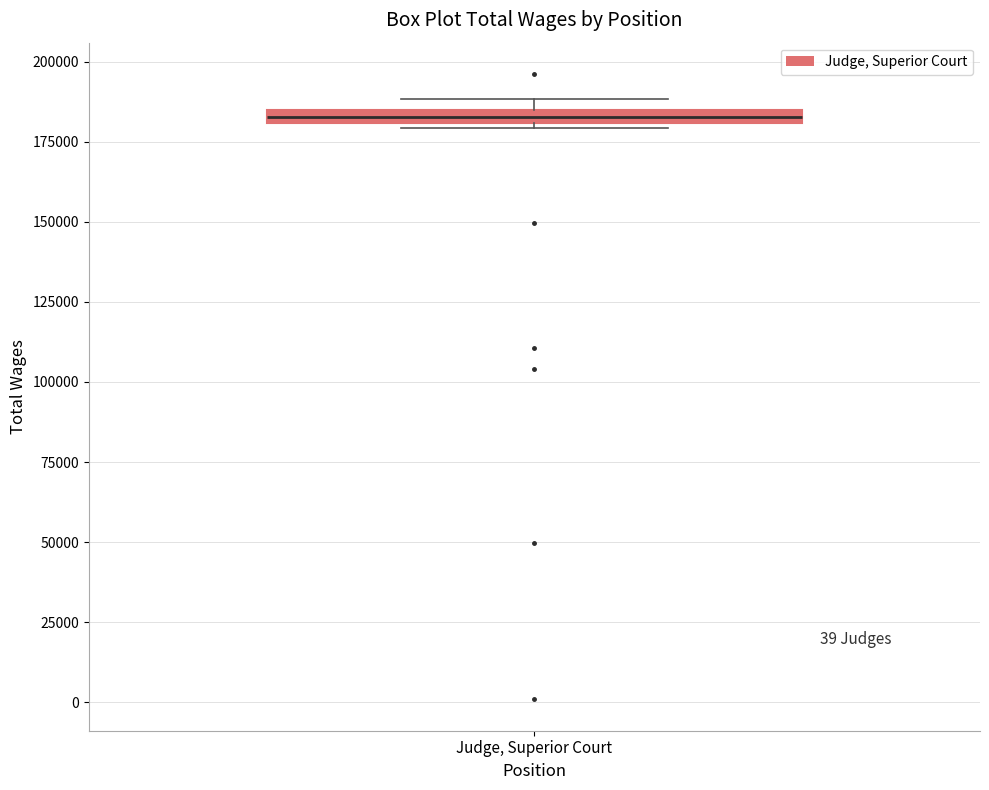

Where is the upper edge of the box for Judge, Superior Court on the y-axis? The values are not printed on the chart, so give them approximately, as read against the axis.

185000